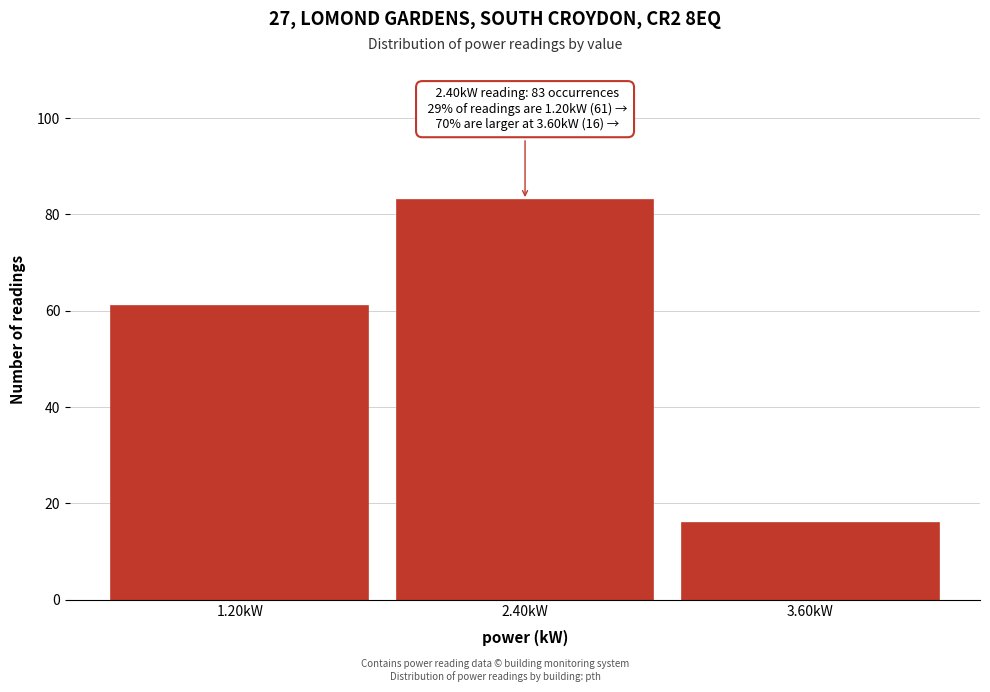

Reading left to right, transcribe all the data shown in this chart.

61	83	16